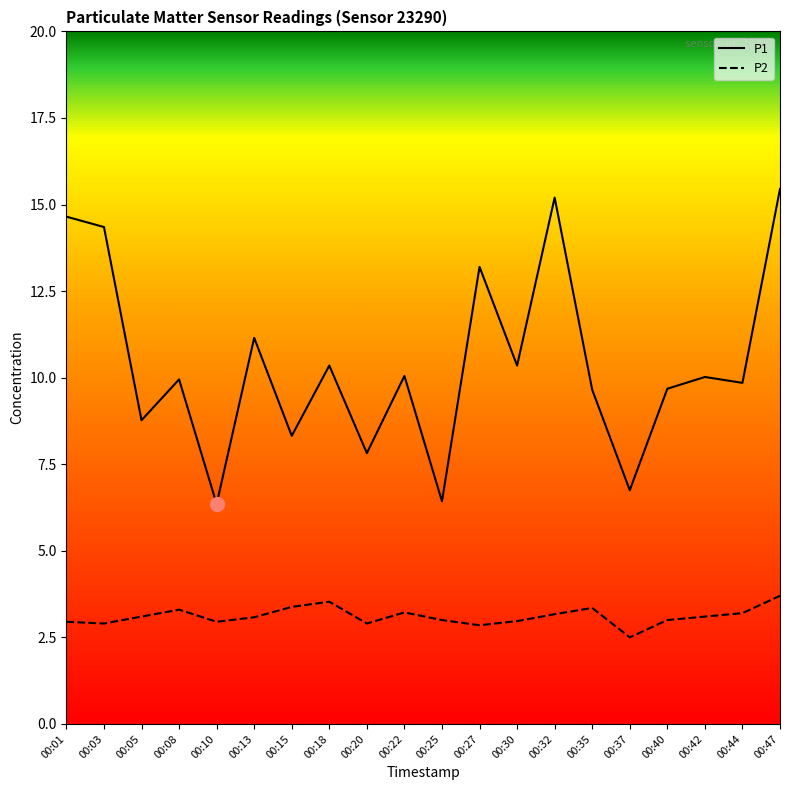

What are all the series names shown in the legend?

P1, P2